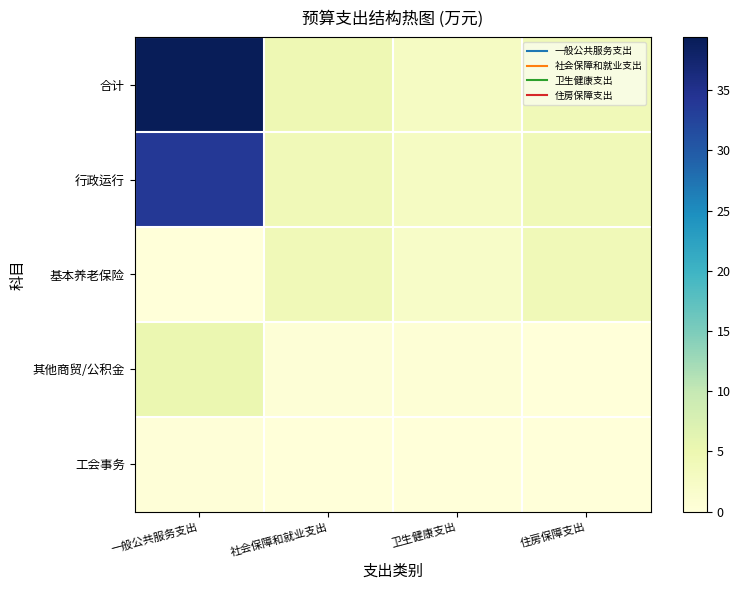

Reading left to right, list all the values displayed in this chart.

合计: 一般公共服务支出=39.4	社会保障和就业支出=4.6	卫生健康支出=2.6	住房保障支出=4.1
行政运行: 一般公共服务支出=33.9	社会保障和就业支出=4.1	卫生健康支出=2.6	住房保障支出=4.1
基本养老保险: 一般公共服务支出=0.0	社会保障和就业支出=4.1	卫生健康支出=2.1	住房保障支出=4.1
其他商贸/公积金: 一般公共服务支出=5.2	社会保障和就业支出=0.4	卫生健康支出=0.5	住房保障支出=0.0
工会事务: 一般公共服务支出=0.3	社会保障和就业支出=0.0	卫生健康支出=0.0	住房保障支出=0.0